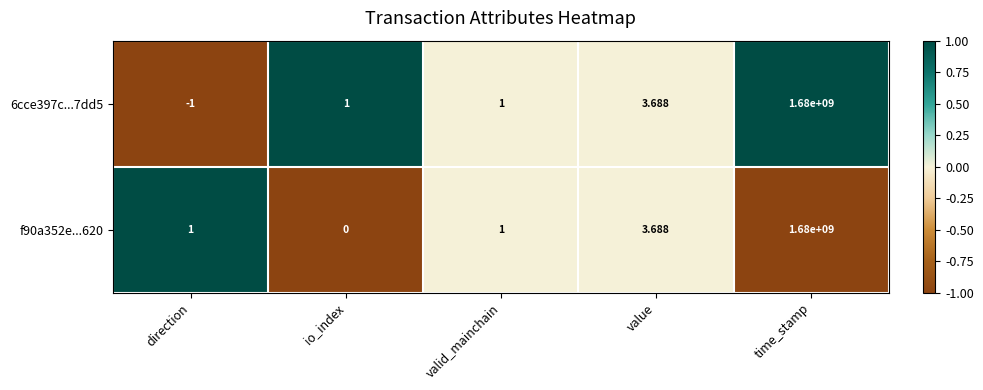

Count the number of categories in the chart.

5